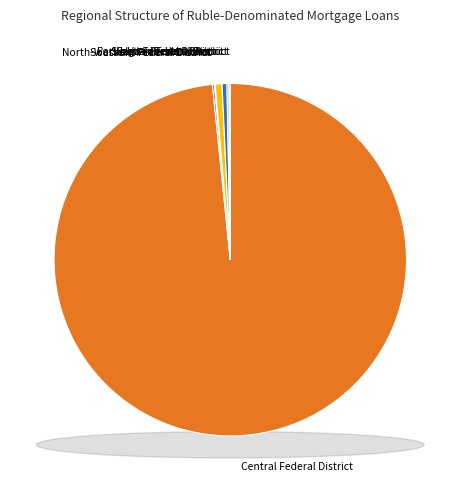

Which category has the smallest portion of the pie?

North-Caucasian Federal District